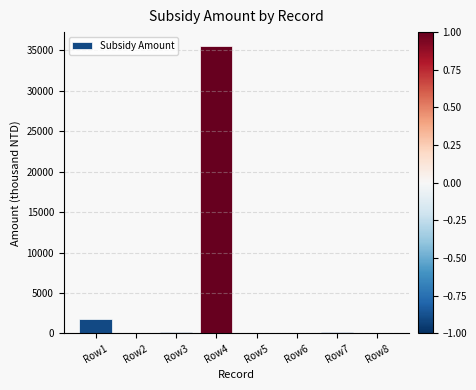

What is the sum of the values at Row3 and Row7?

320